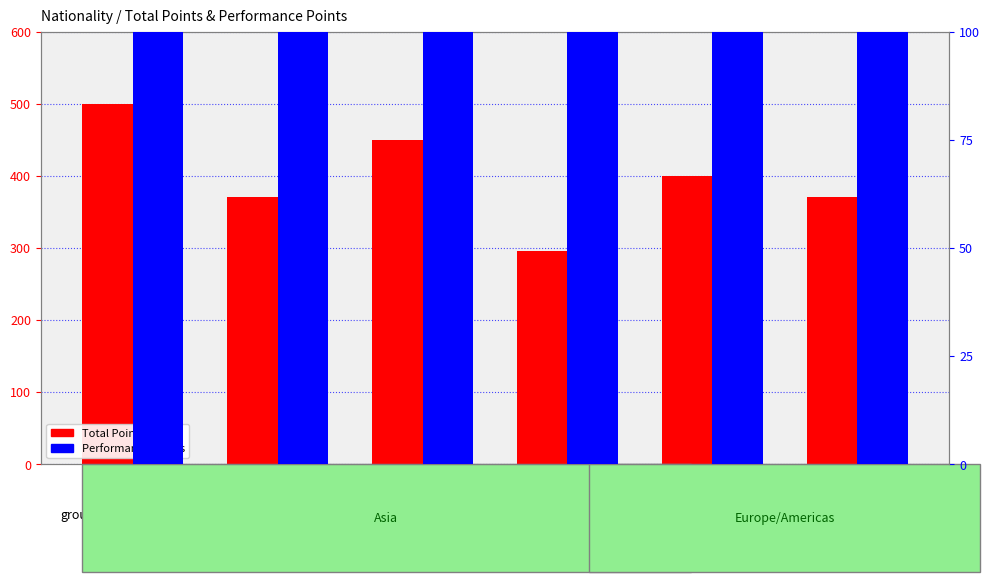

Reading right to left, list all the values displayed in this chart.

Total Points: 370	400	295	450	370	500
Performance Points: 300	300	225	350	300	400